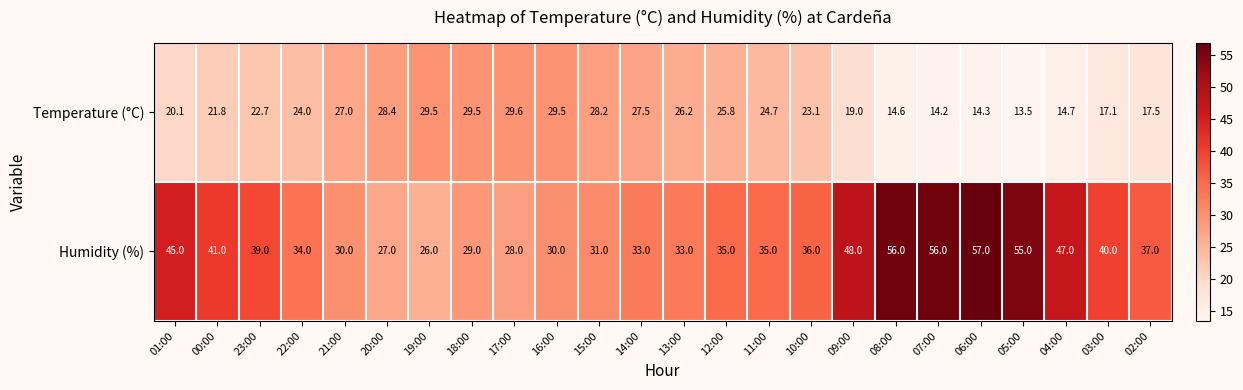

Which series has the largest total across all categories?

Humidity (%)